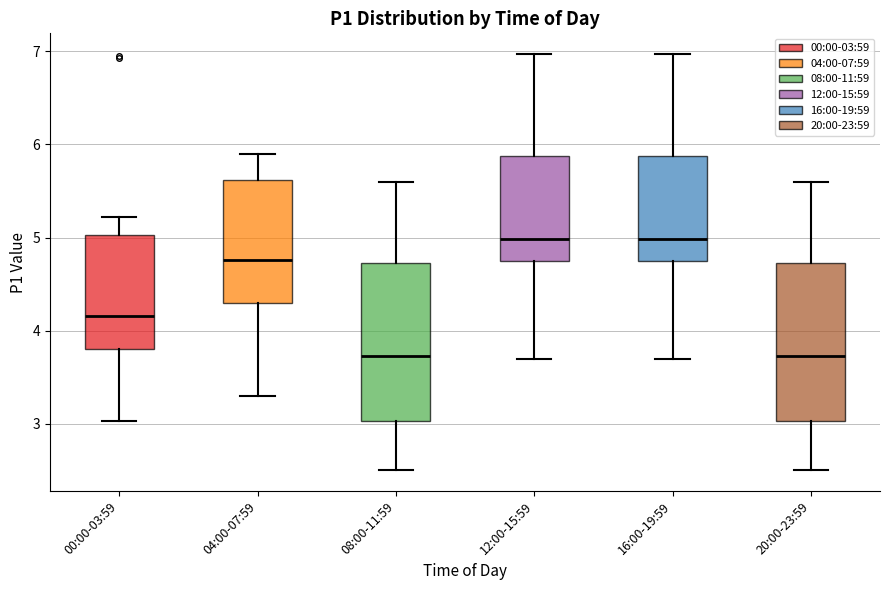

Reading left to right, transcribe this box plot: for each box, give where its median line is, the range the box spans, and where its two whiskers end, as read against the y-axis. The values are not printed on the chart, so give them approximately, as read against the axis.

00:00-03:59: median 4.2, box 3.8 to 5.0, whiskers 3.0 to 5.2
04:00-07:59: median 4.8, box 4.3 to 5.6, whiskers 3.3 to 5.9
08:00-11:59: median 3.7, box 3.0 to 4.7, whiskers 2.5 to 5.6
12:00-15:59: median 5.0, box 4.8 to 5.9, whiskers 3.7 to 7.0
16:00-19:59: median 5.0, box 4.8 to 5.9, whiskers 3.7 to 7.0
20:00-23:59: median 3.7, box 3.0 to 4.7, whiskers 2.5 to 5.6